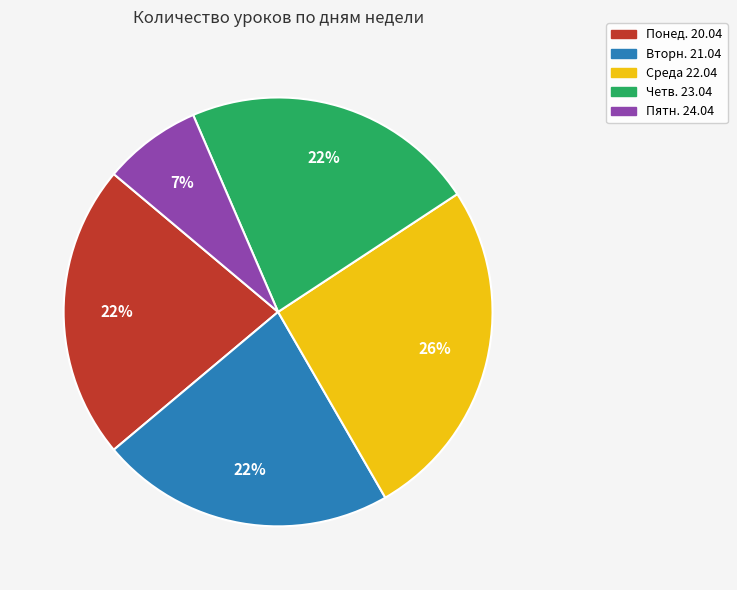

Do Вторн. 21.04 and Среда 22.04 together represent more than half of the pie?

No